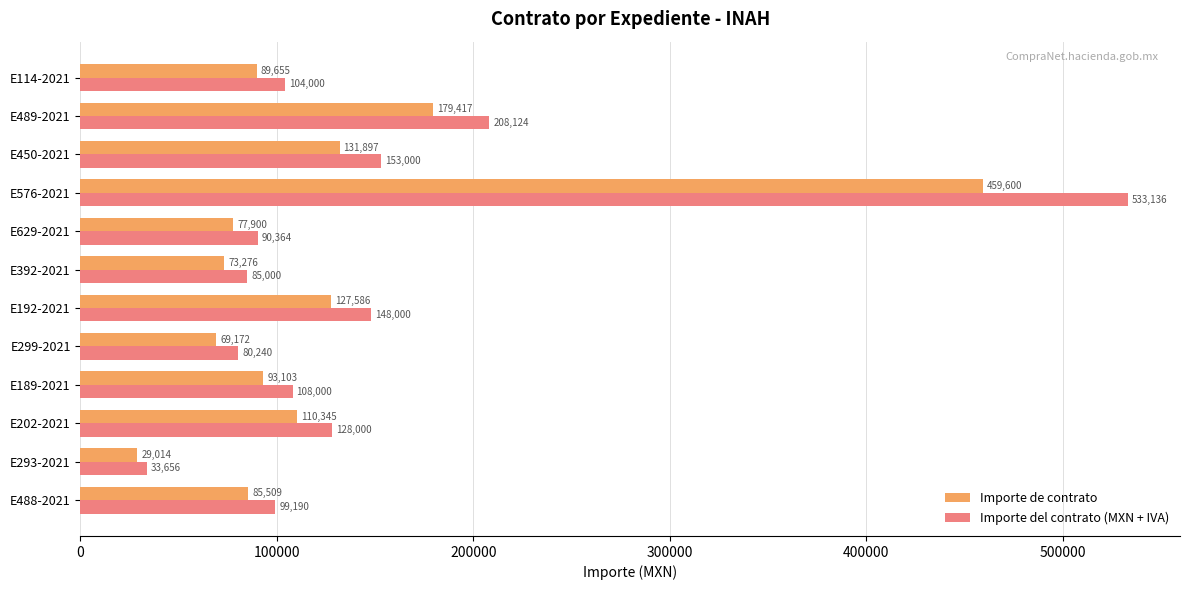

Is the value of Importe del contrato (MXN + IVA) at E189-2021 greater than the value of Importe de contrato at E450-2021?

No